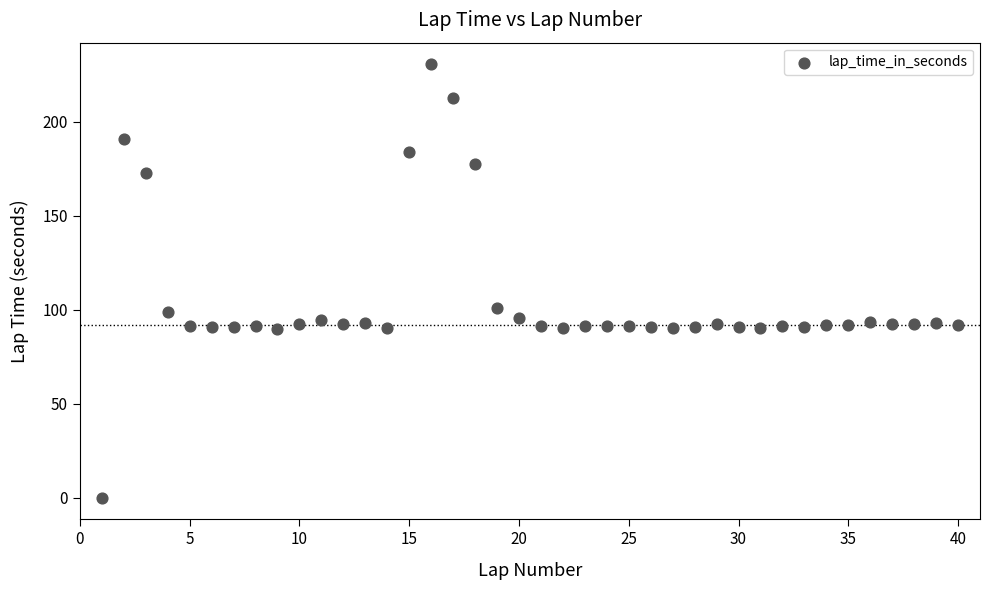

What is the range of Y values (max minus min)?

230.4